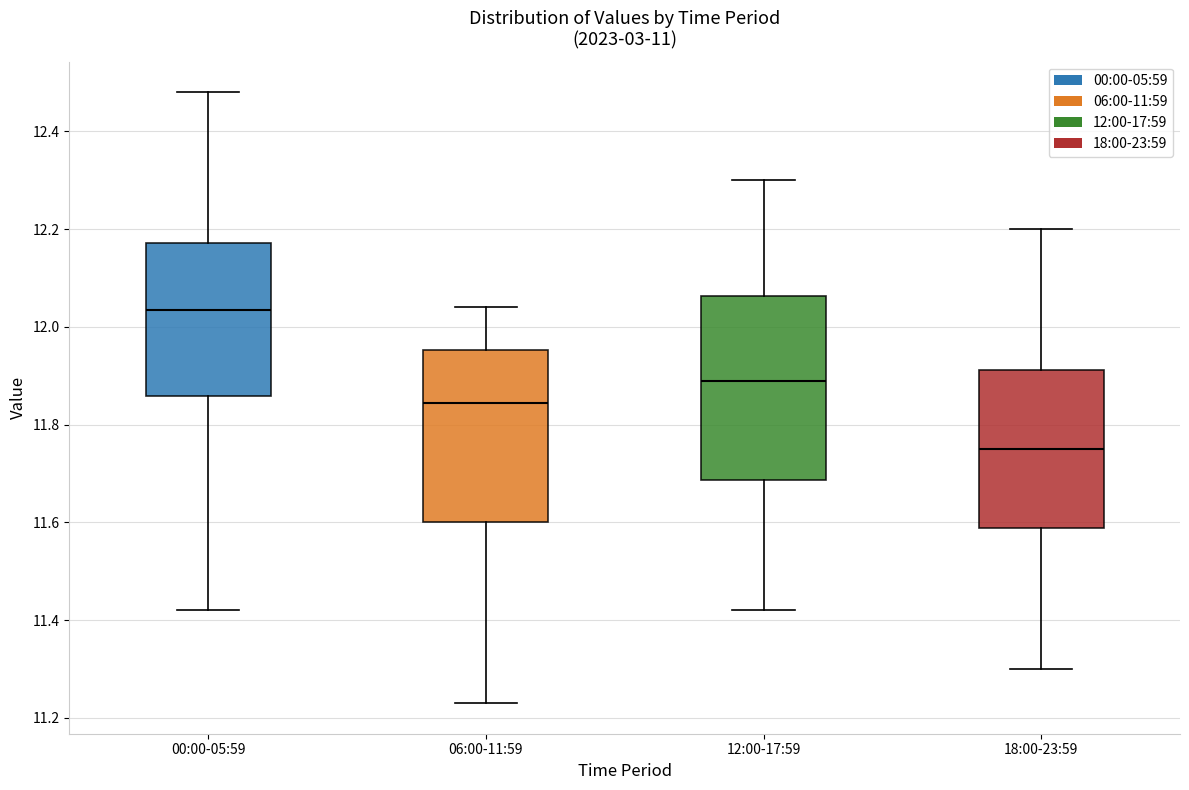

Reading left to right, read every box against the y-axis: the position of its median line, the range the box covers, and the ends of its whiskers. The values are not printed on the chart, so give them approximately, as read against the axis.

00:00-05:59: median 12.04, box 11.86 to 12.18, whiskers 11.42 to 12.48
06:00-11:59: median 11.84, box 11.60 to 11.96, whiskers 11.24 to 12.04
12:00-17:59: median 11.90, box 11.68 to 12.06, whiskers 11.42 to 12.30
18:00-23:59: median 11.76, box 11.58 to 11.92, whiskers 11.30 to 12.20